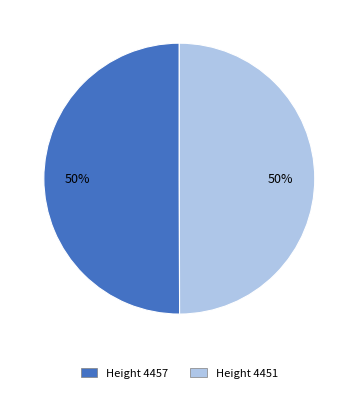

To the nearest percent, what is the average slice percentage?

50%